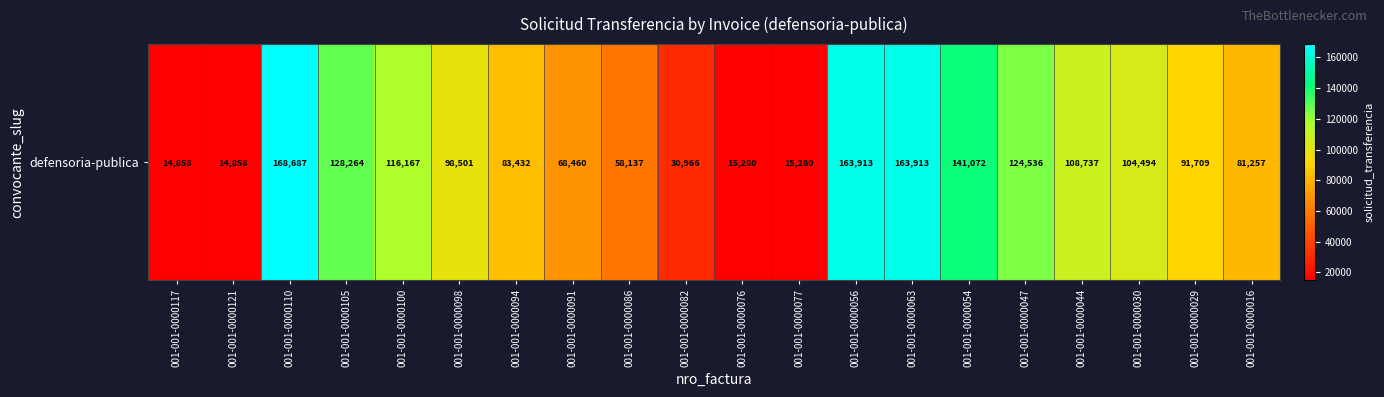

Where does the data first go above 98501?

001-001-0000110